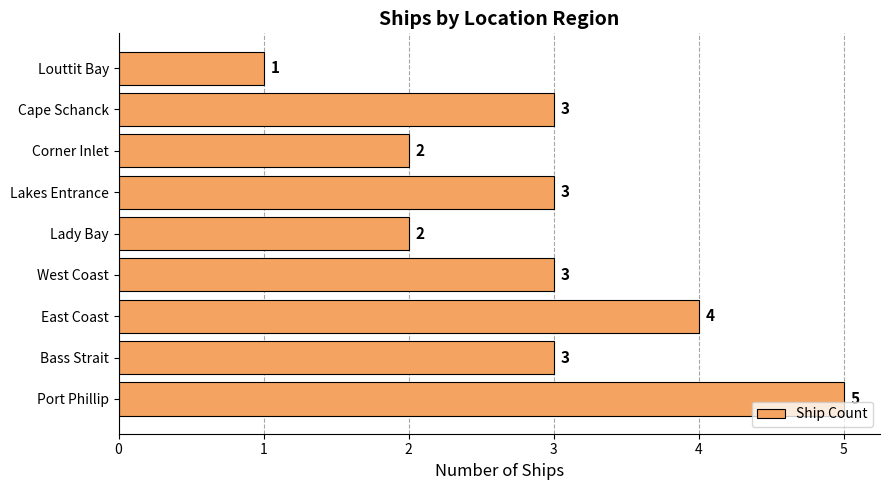

Approximately how many times larger is the value at Corner Inlet compared to Port Phillip?

0.4